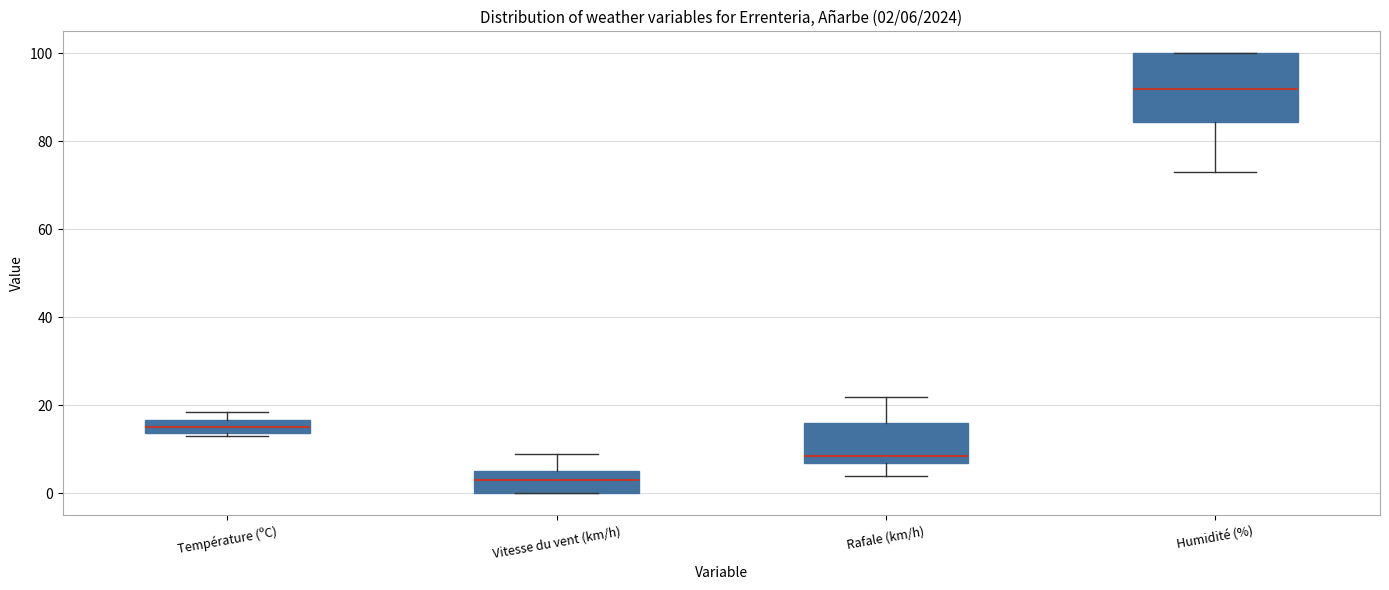

Comparing the boxes themselves (not the whiskers), which one is the tallest?

Humidité (%)